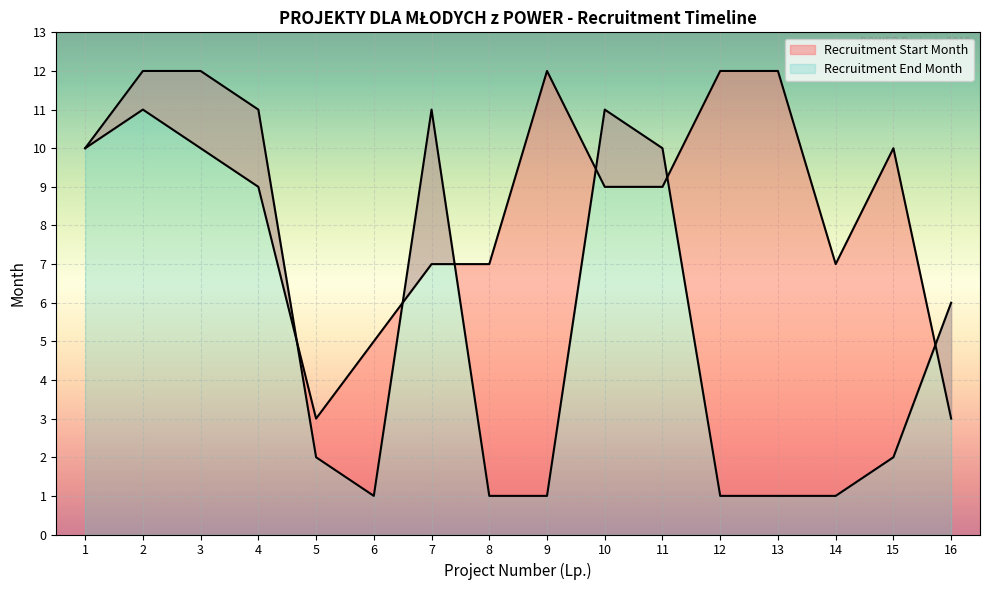

At which label does Recruitment Start Month reach its minimum?

6